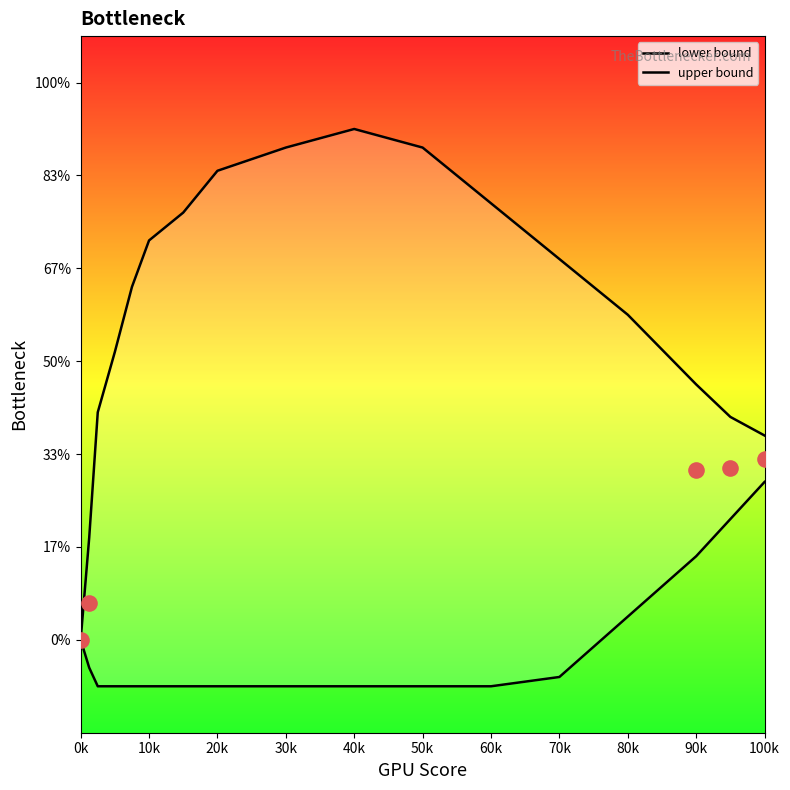

Which series contains the lowest Y value?

lower bound